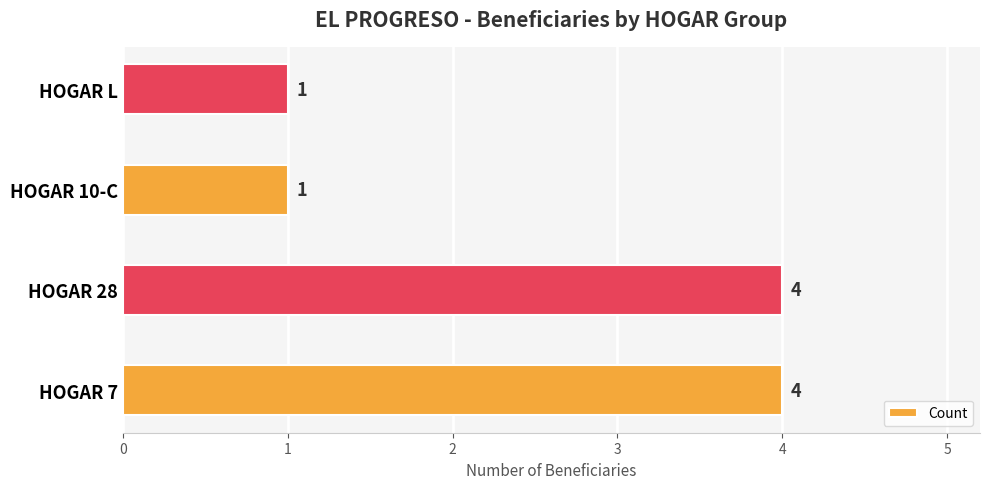

How many categories are shown in the chart?

4